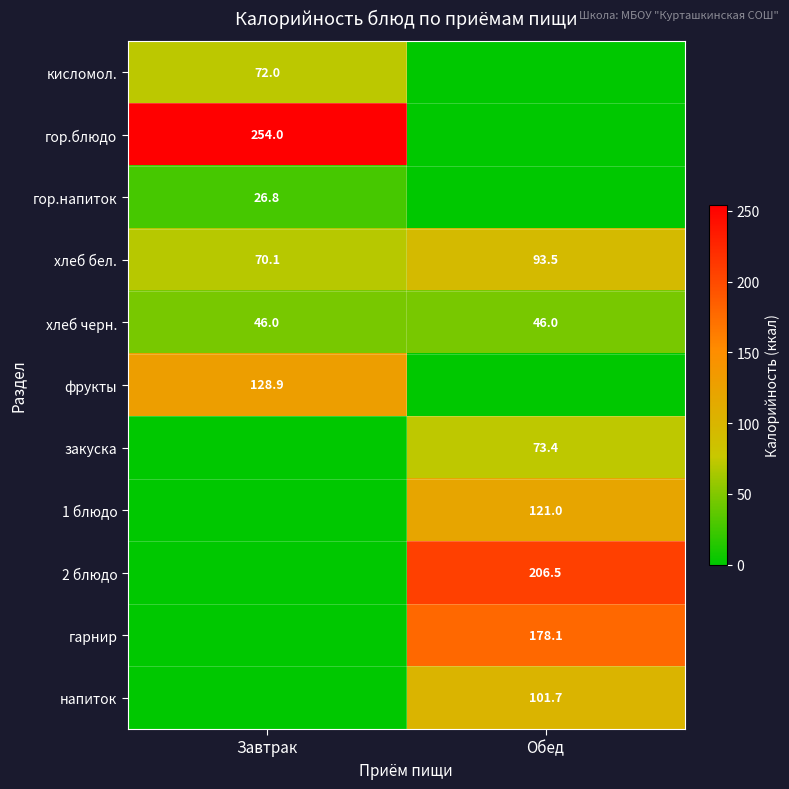

Is the value of хлеб черн. at Завтрак greater than the value of гор.напиток at Завтрак?

Yes